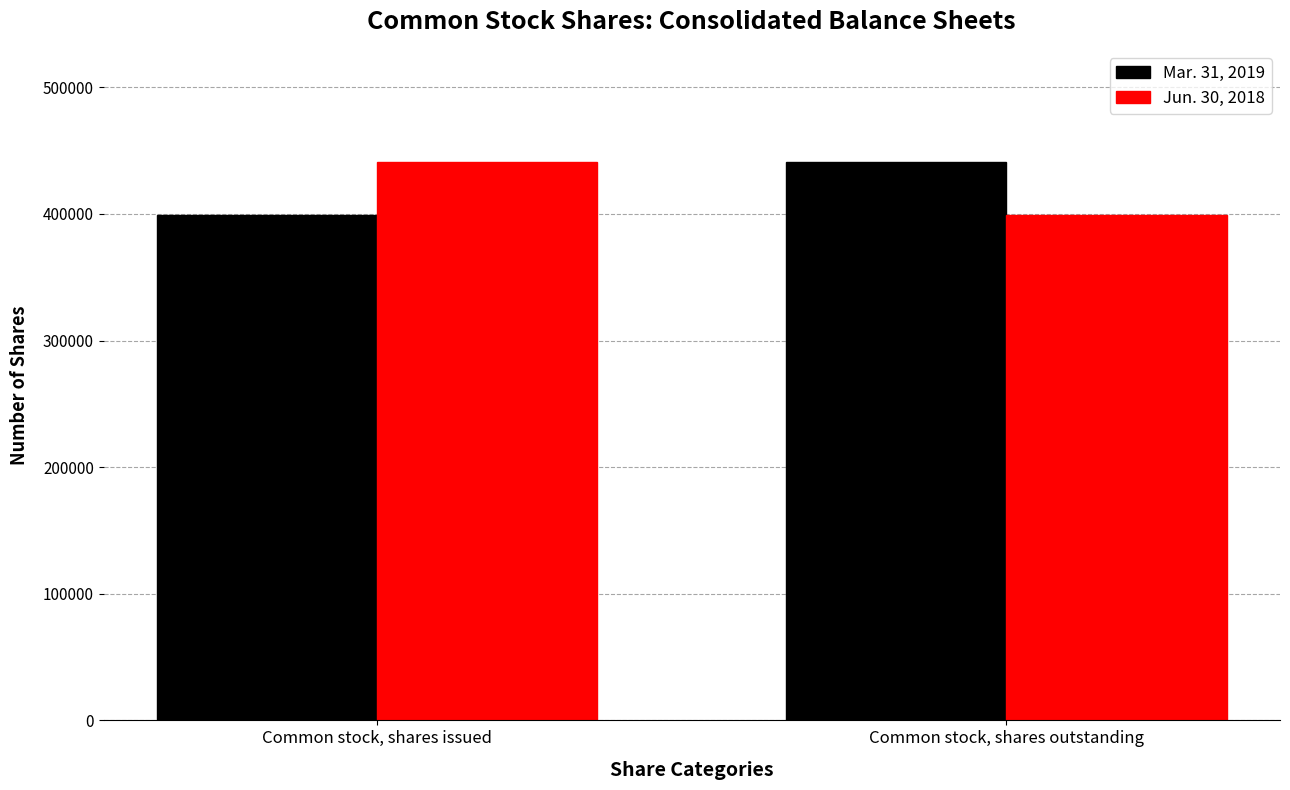

What is the label of the 2nd bar from the right?

Common stock, shares issued